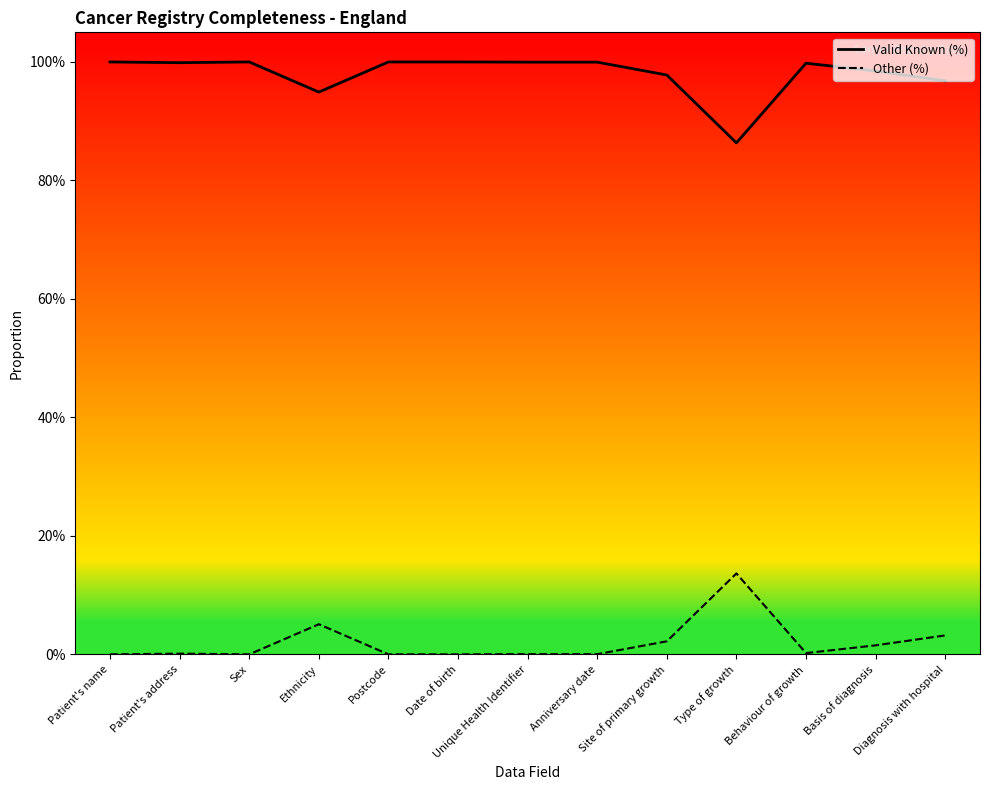

True or false: Valid Known (%) has a value of 1.7 at Anniversary date.

False